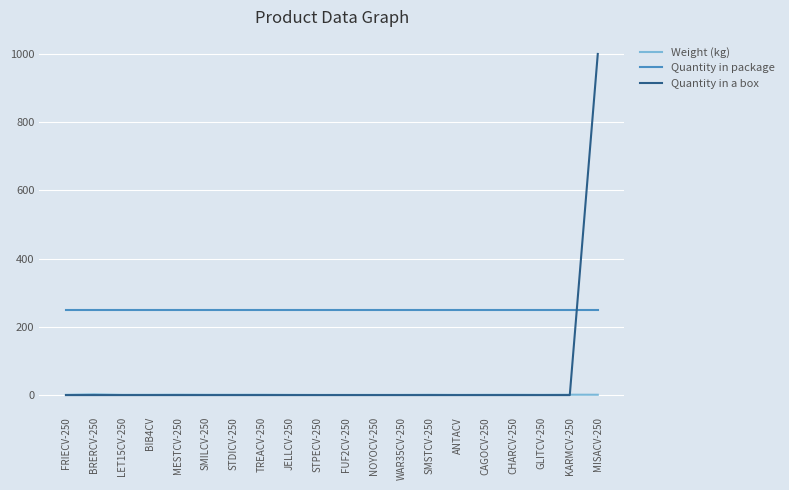

Which series has the widest spread of values?

Quantity in a box